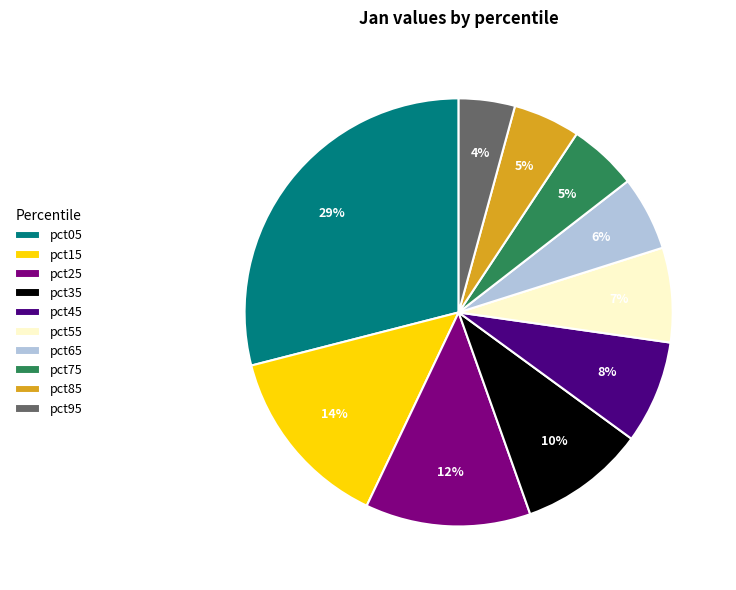

True or false: pct15 accounts for 14% of the total.

True